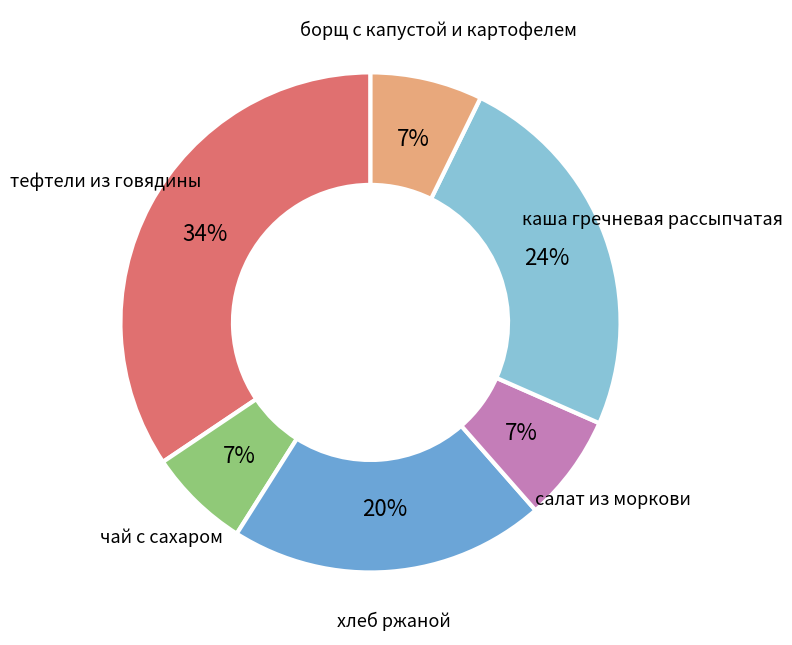

To the nearest percent, what is the average slice percentage?

17%